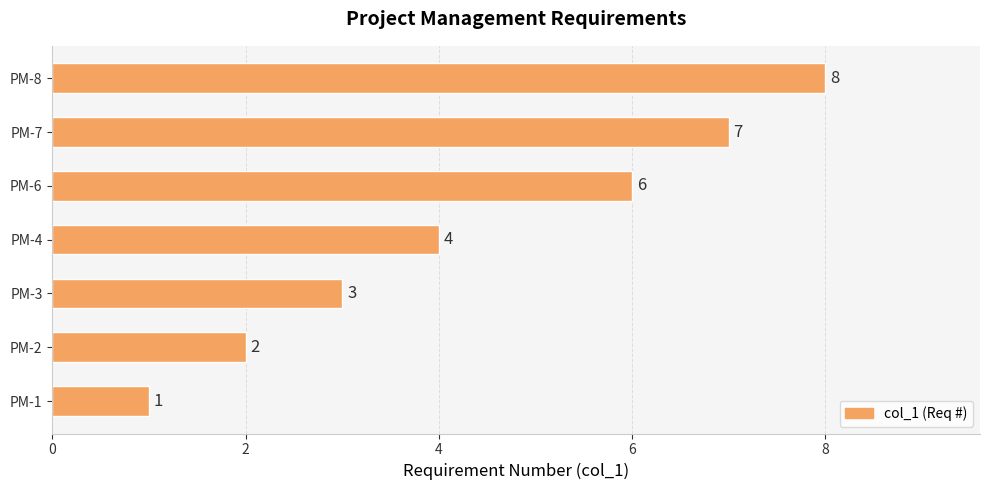

At which category does the chart reach its peak across all series?

PM-8